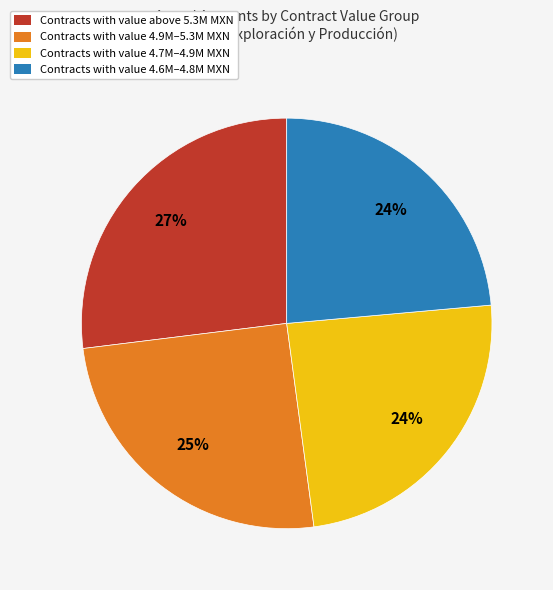

To the nearest percent, what is the average slice percentage?

25%